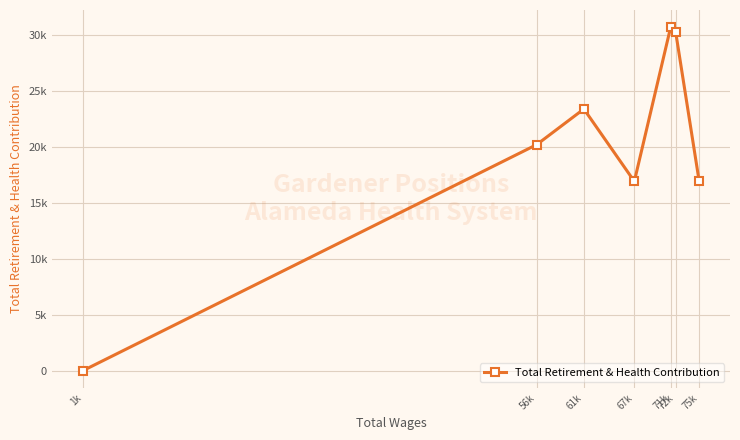

Does the chart have visible grid lines?

Yes